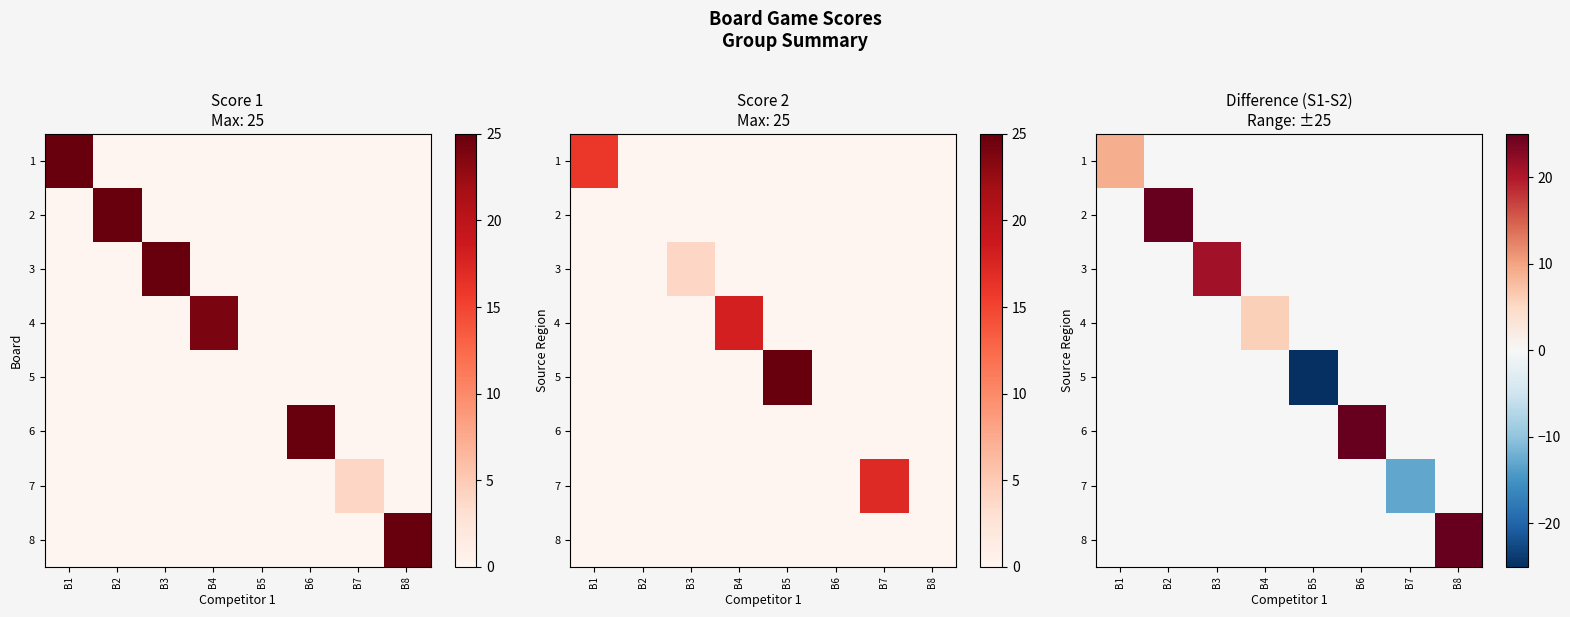

List the labels in order of 1 value, smallest first.

B2, B3, B4, B5, B6, B7, B8, B1